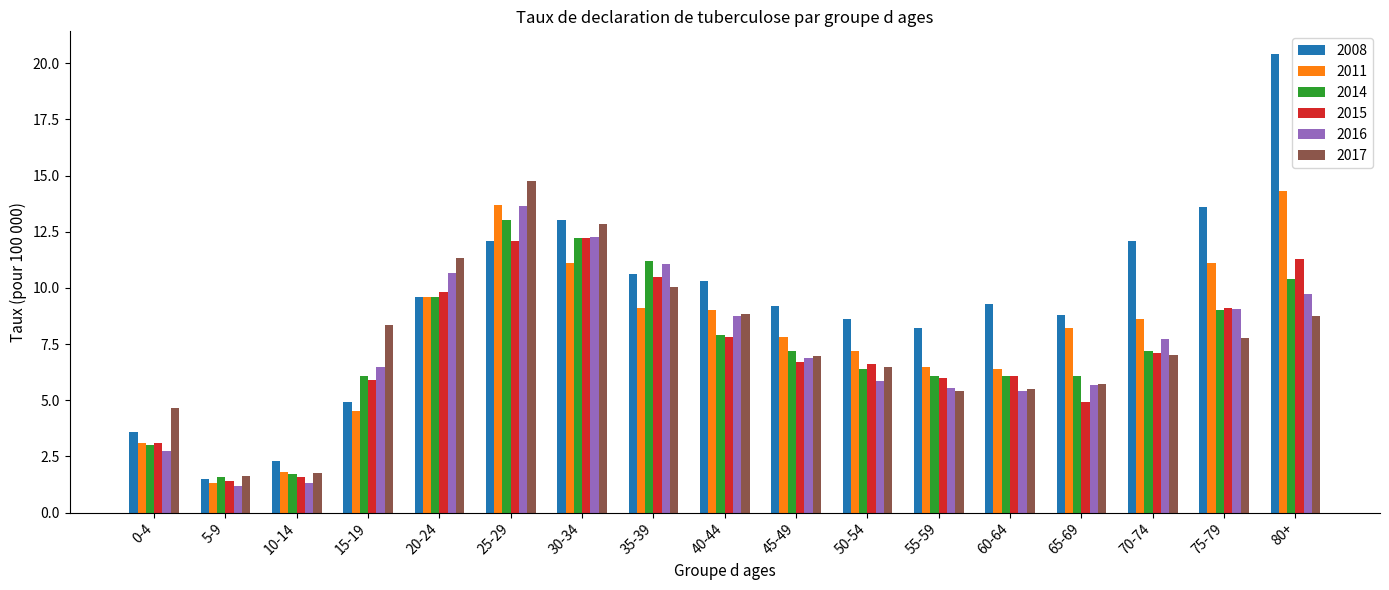

How many bars are there in total?

102